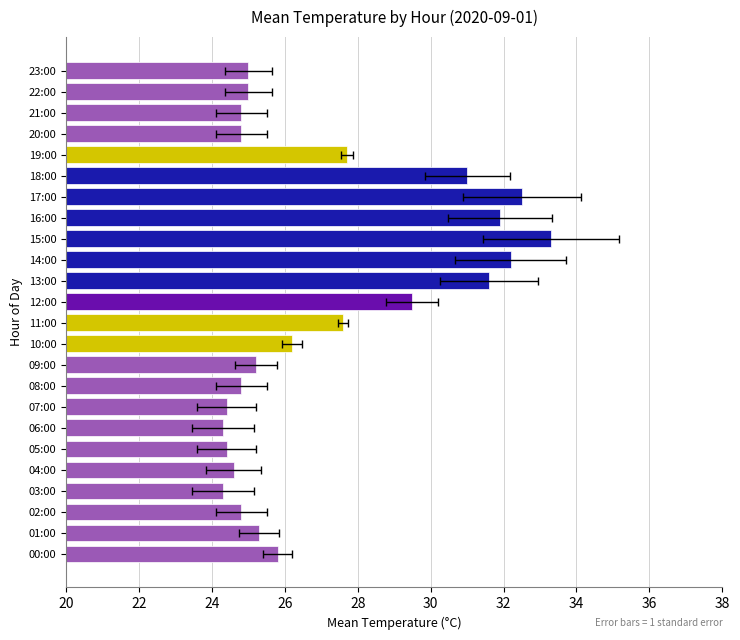

What is the difference between the maximum and minimum values?

9.0